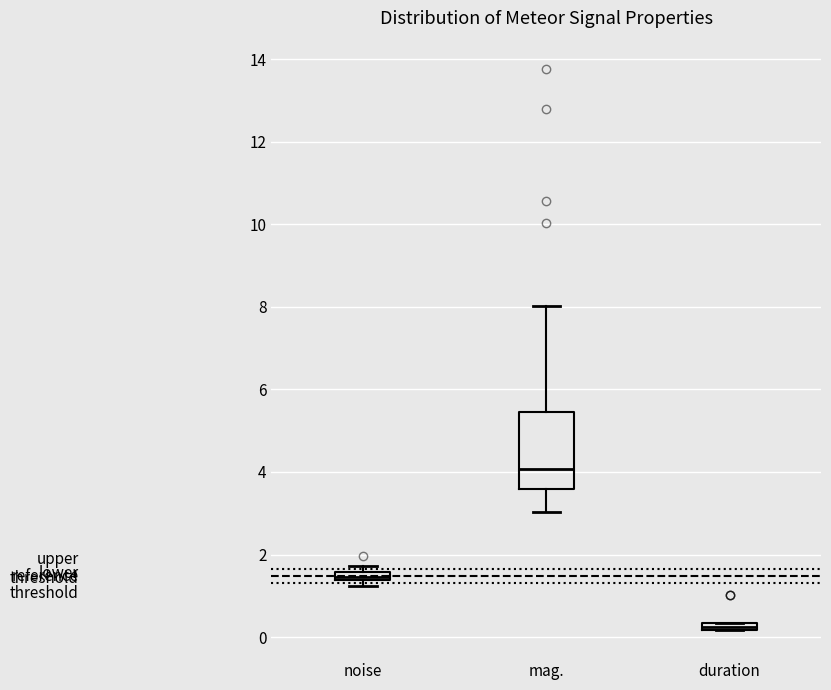

Where is the lower edge of the box for duration on the y-axis? The values are not printed on the chart, so give them approximately, as read against the axis.

0.2